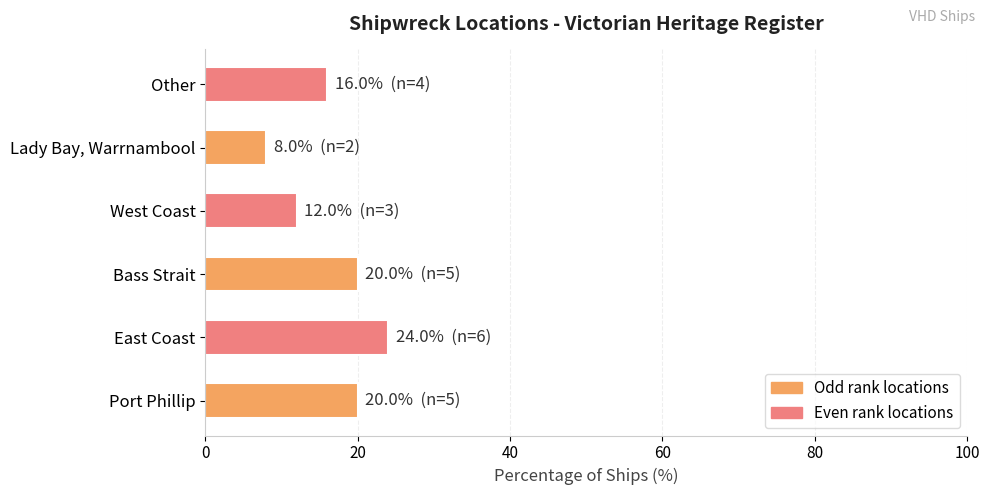

What is the difference between the maximum and minimum values?

16